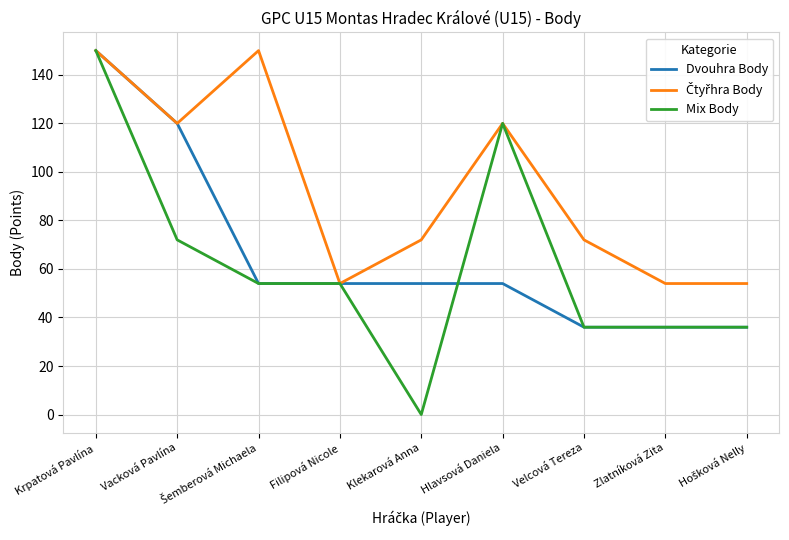

Which series has the largest range (max minus min)?

Mix Body